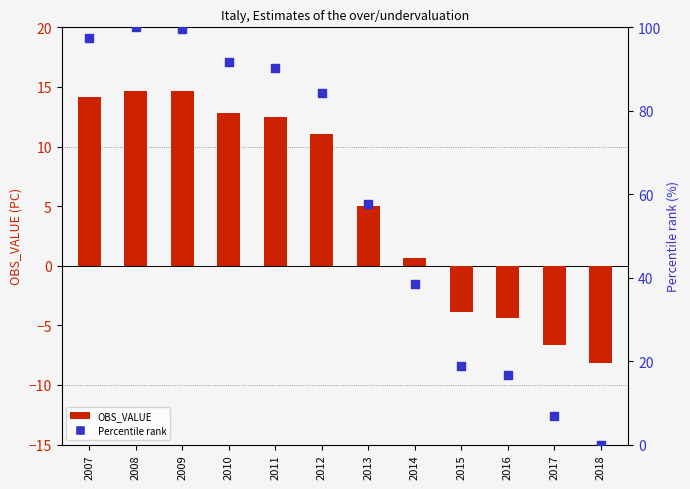

Which series has the widest spread of Y values?

Percentile rank